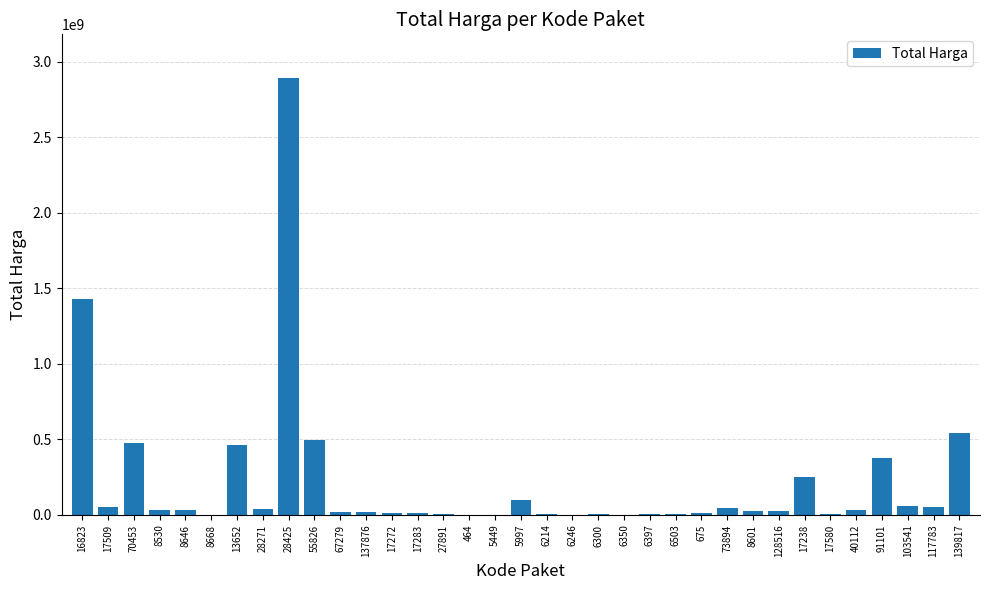

What is the maximum value shown in the chart?

2892122000